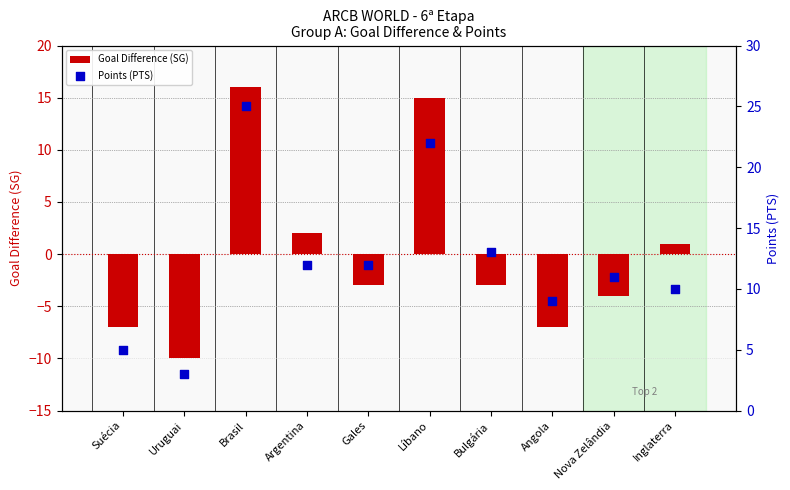

What are all the series names shown in the legend?

Goal Difference (SG), Points (PTS)